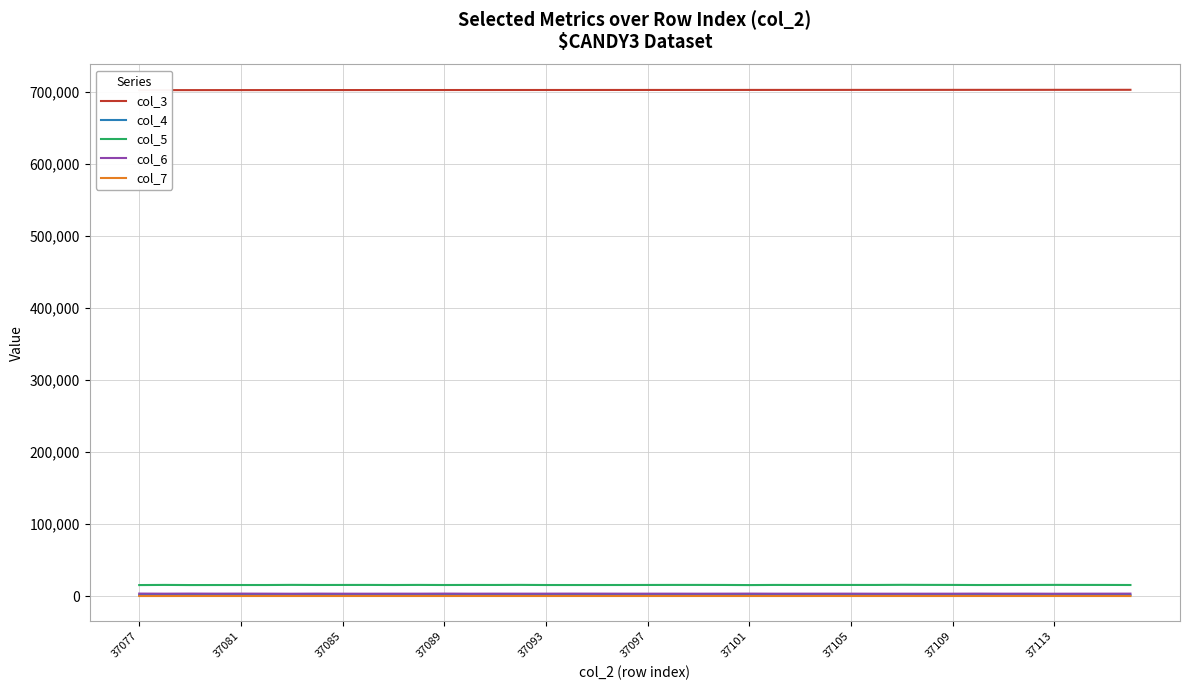

True or false: col_5 and col_4 intersect in this chart.

False